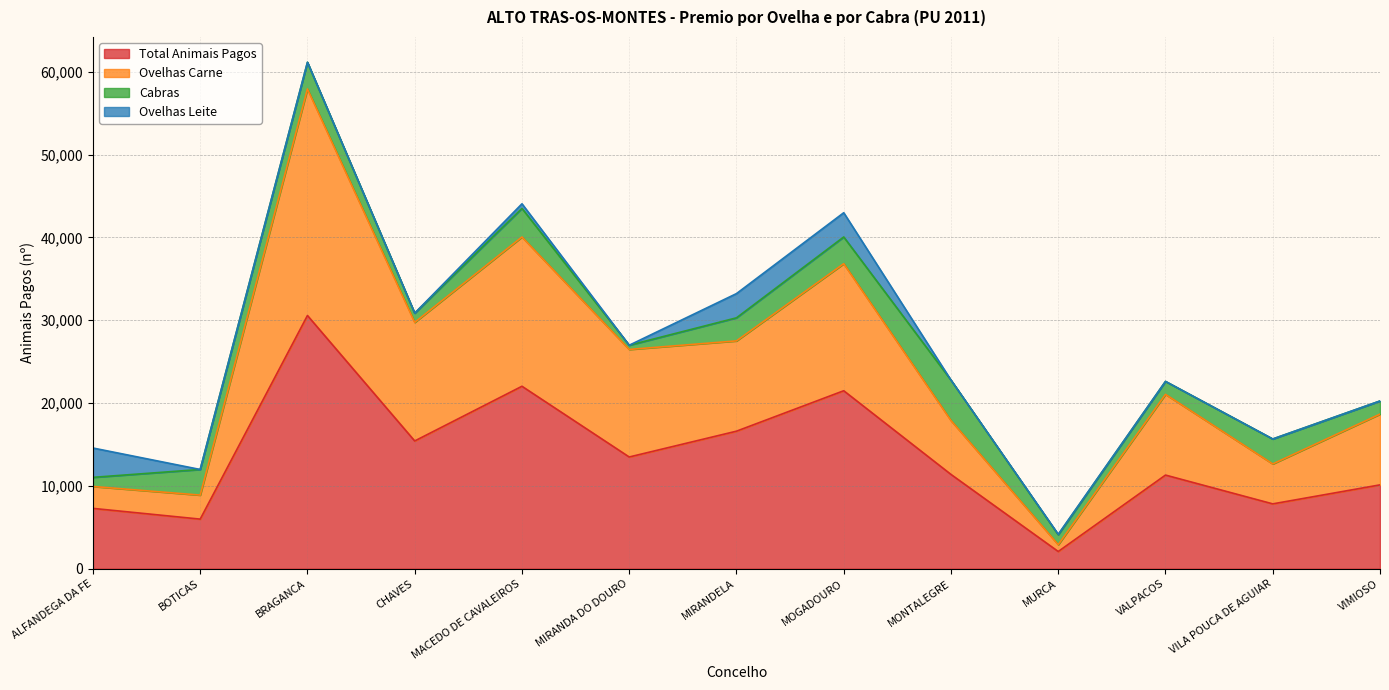

What position from the right is MURCA?

4